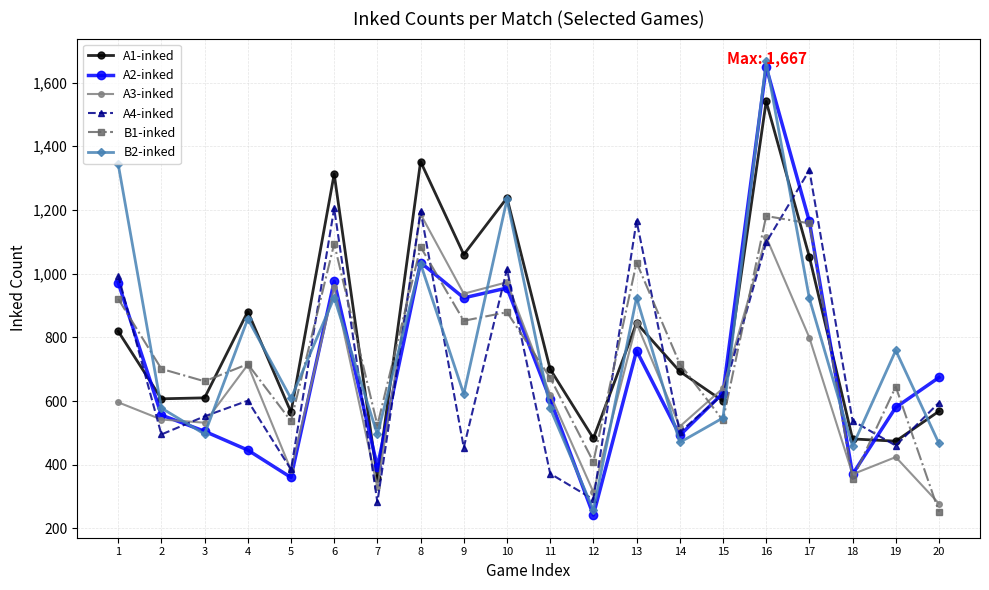

What is the average value of the B2-inked series?

762